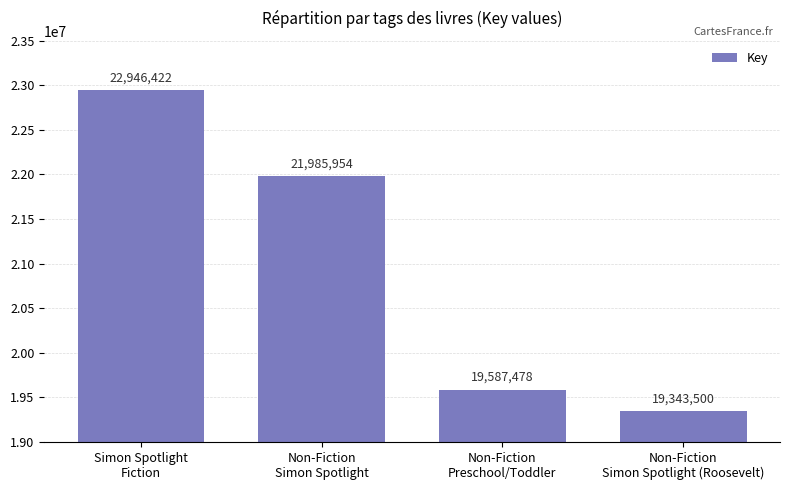

Which label corresponds to the smallest value in the chart?

Non-Fiction
Simon Spotlight (Roosevelt)